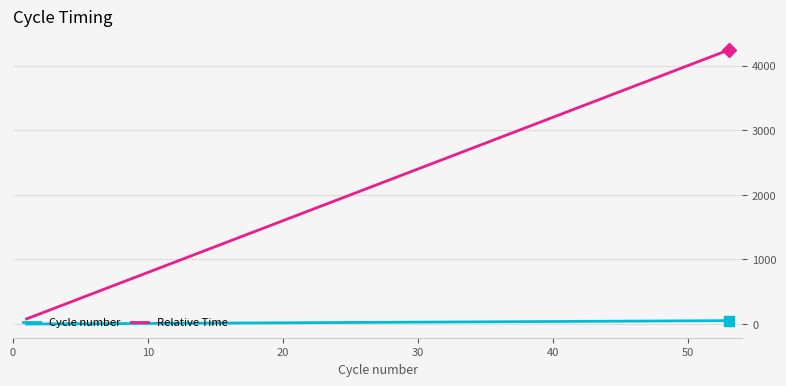

Rank the series by their maximum value, from highest to lowest.

Relative Time, Cycle number